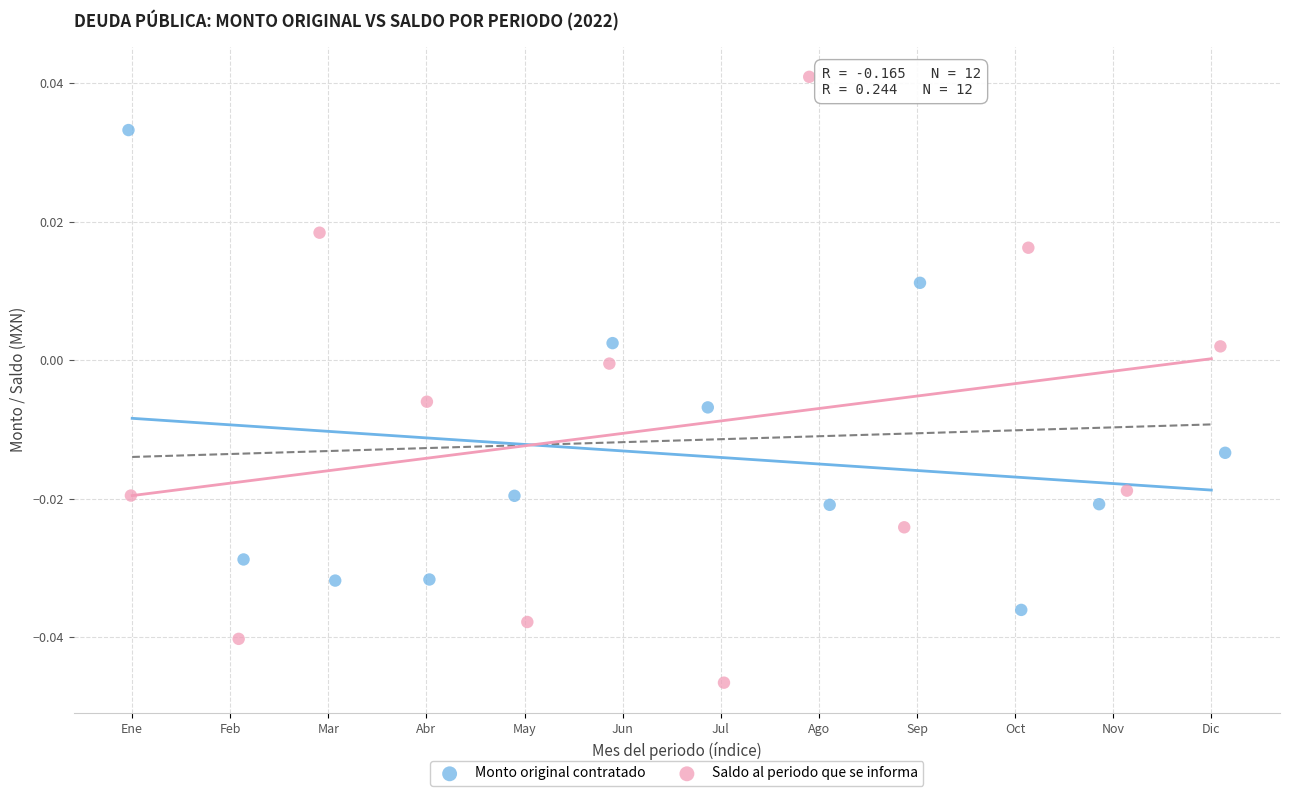

Which series reaches the minimum Y coordinate?

Saldo al periodo que se informa